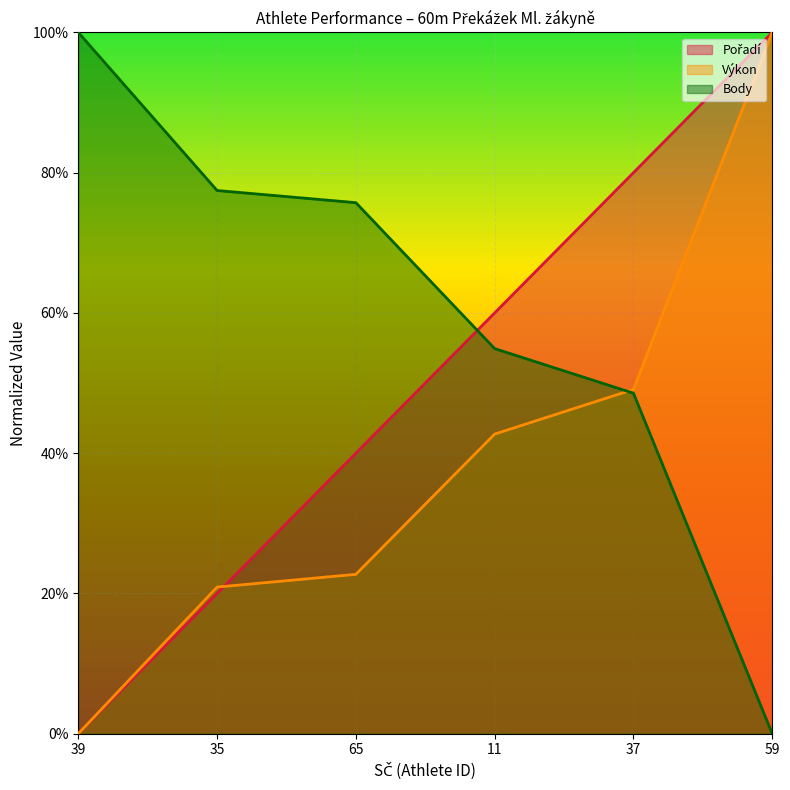

After their last crossing, which series has the higher values: Body or Pořadí?

Pořadí